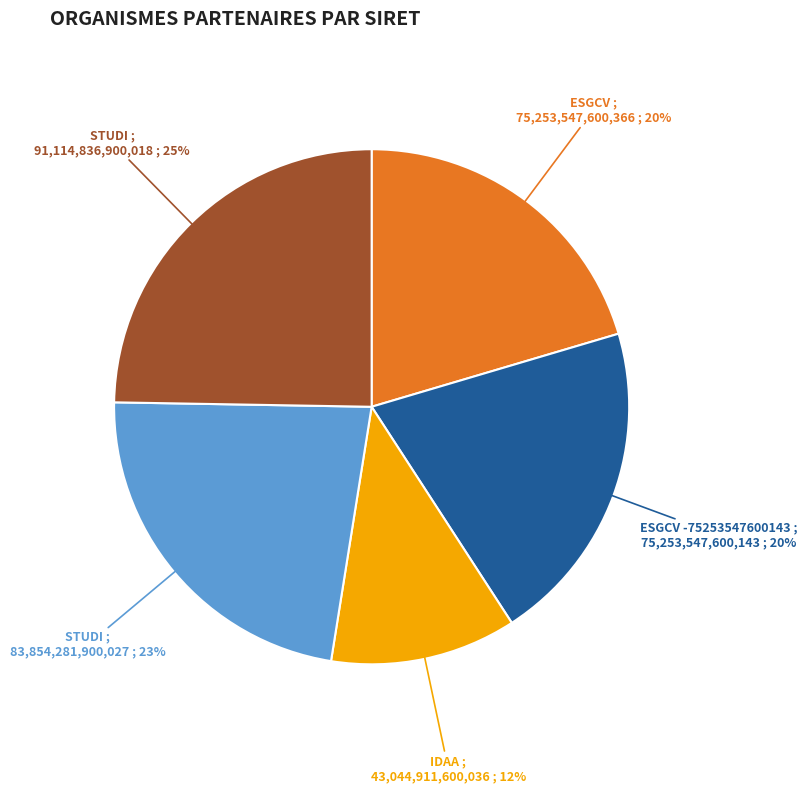

To the nearest percent, what is the average slice percentage?

20%